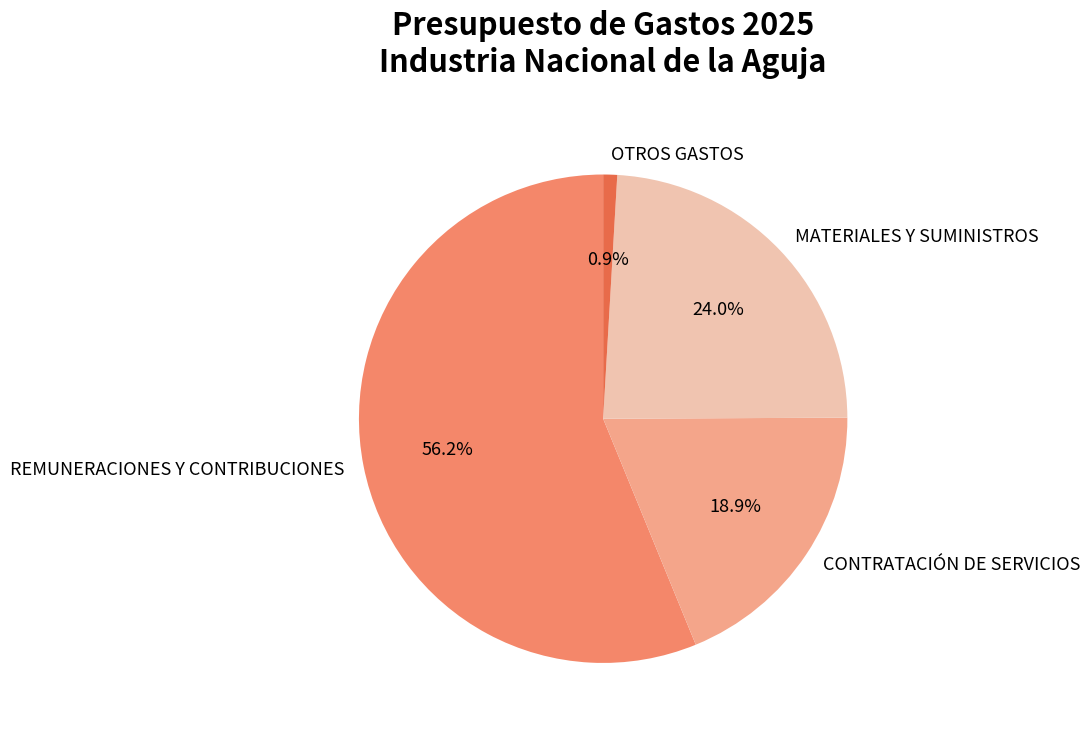

Do OTROS GASTOS and CONTRATACIÓN DE SERVICIOS together represent more than half of the pie?

No